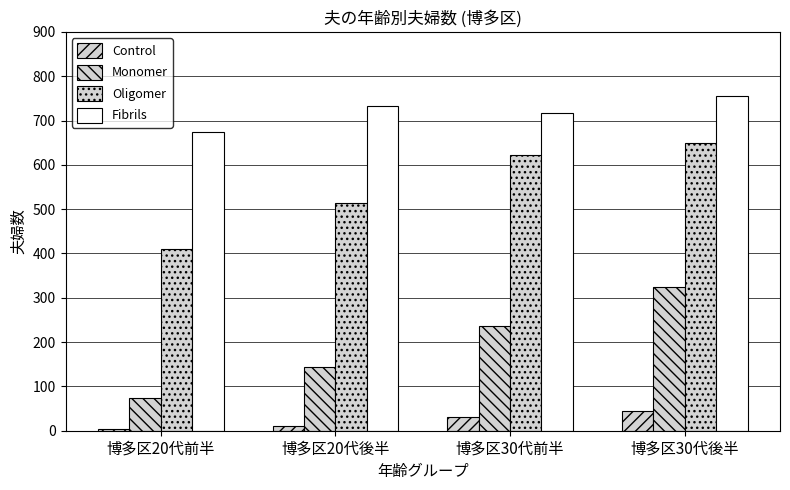

Which series has the largest total across all categories?

Fibrils